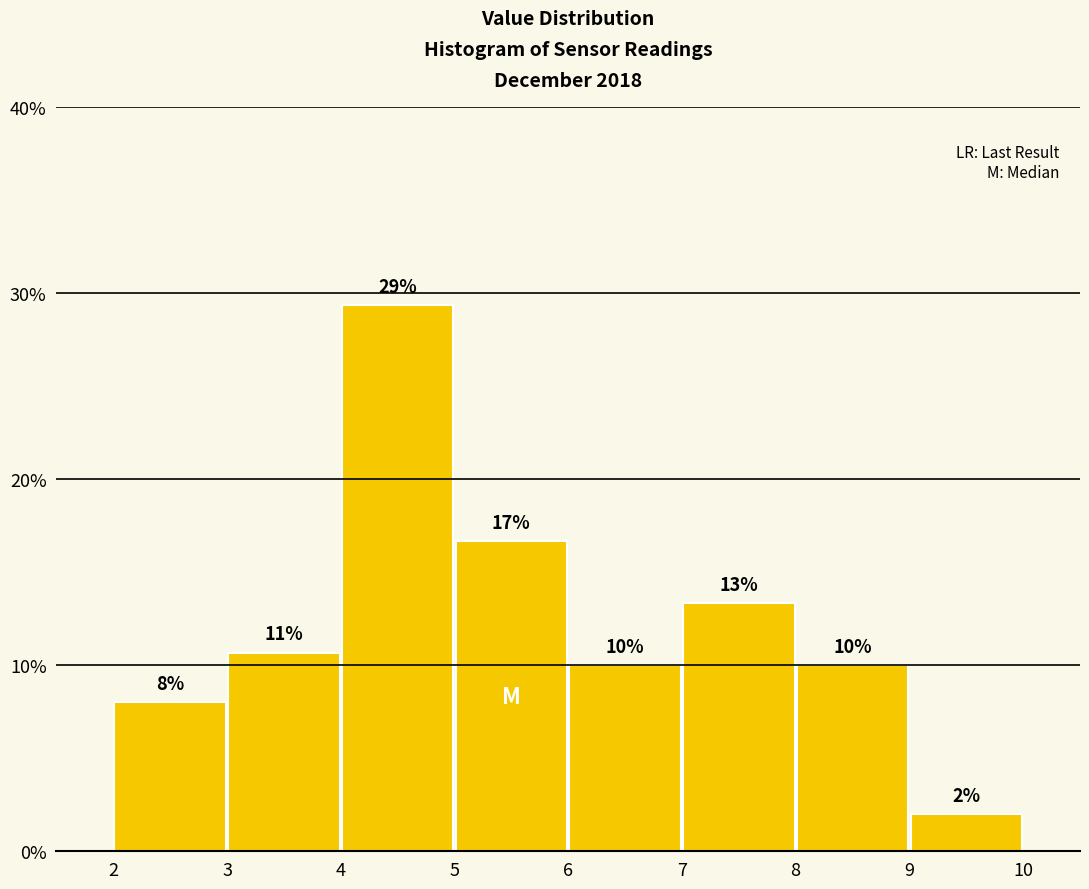

Which range on the x-axis has the tallest bar?

4 to 5